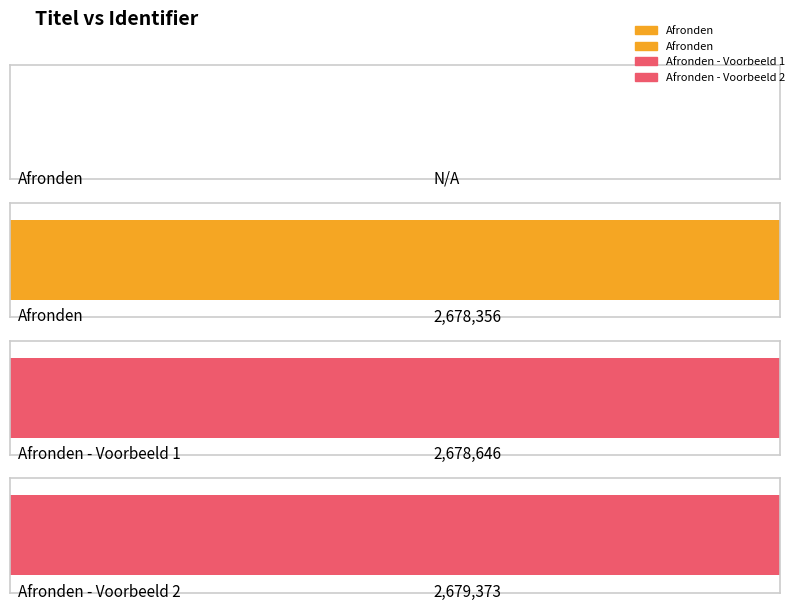

What is the value of the 4th bar from the left?

2679373